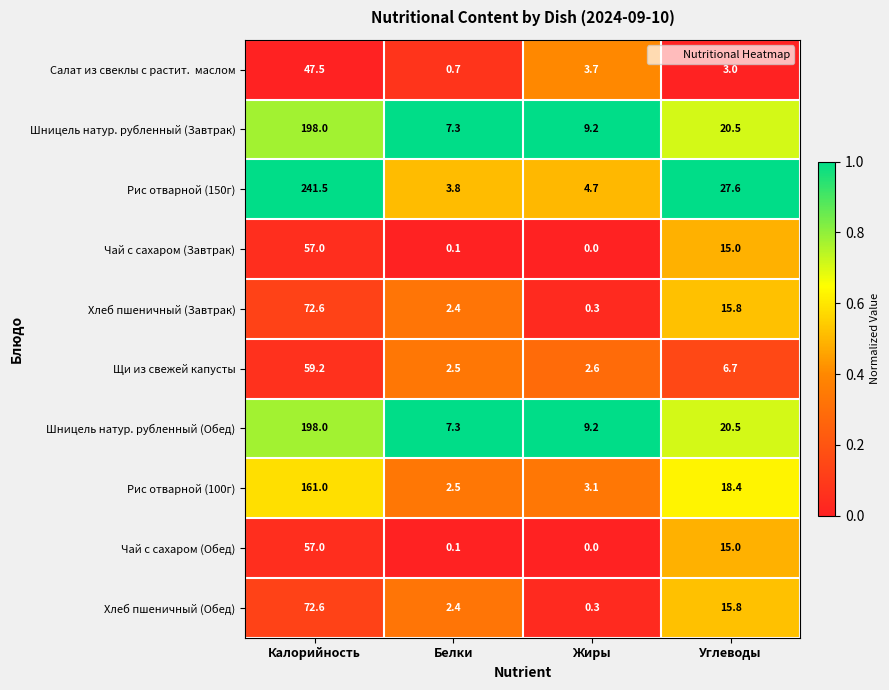

List the labels in order of Шницель натур. рубленный (Обед) value, smallest first.

Белки, Жиры, Углеводы, Калорийность